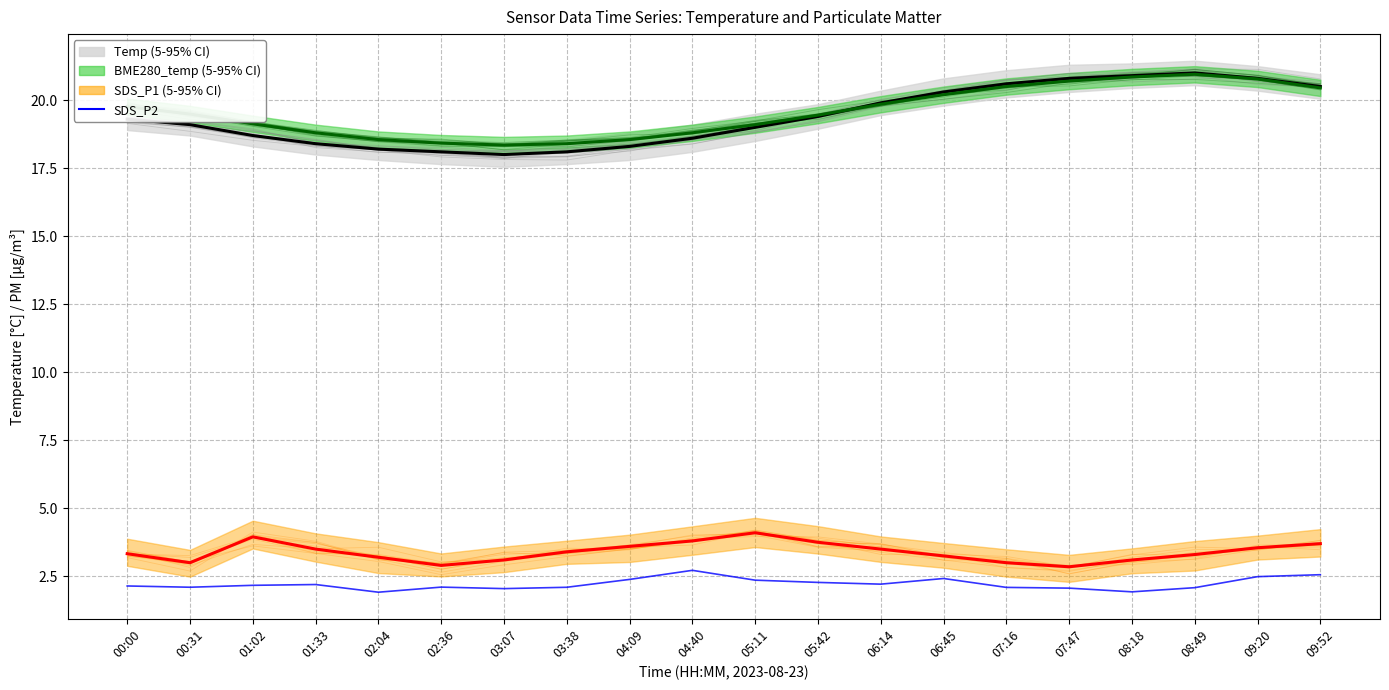

What is the label of the 3rd point from the right?

08:49